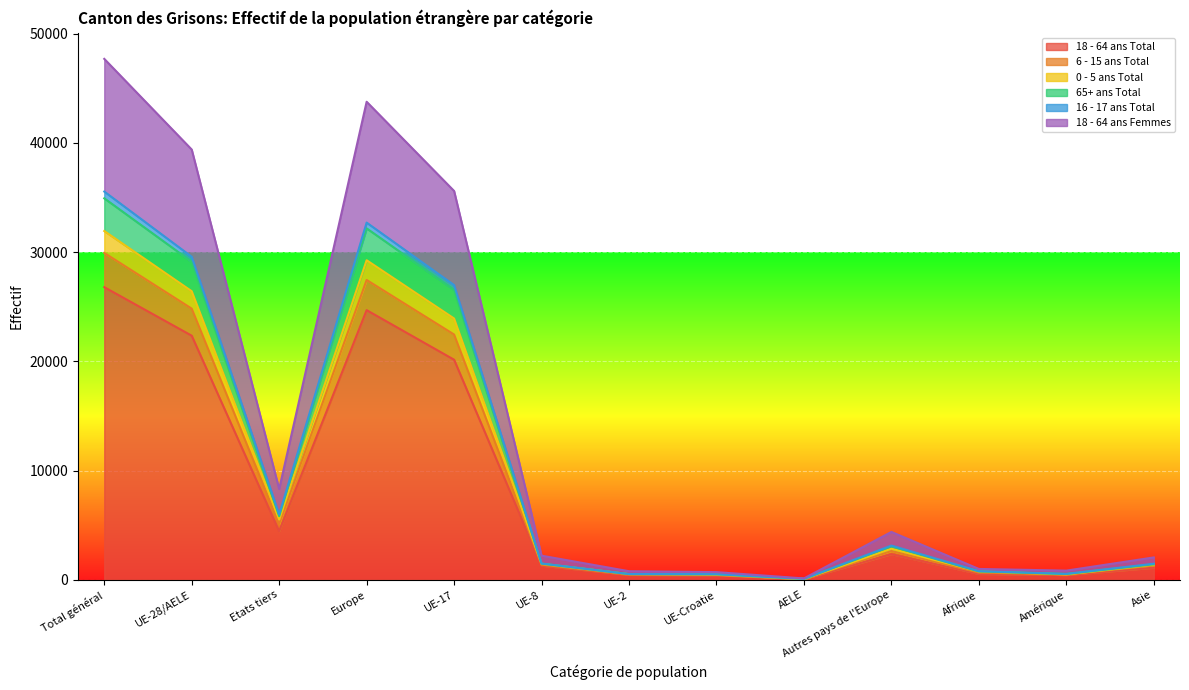

What is the greatest value displayed?

47705